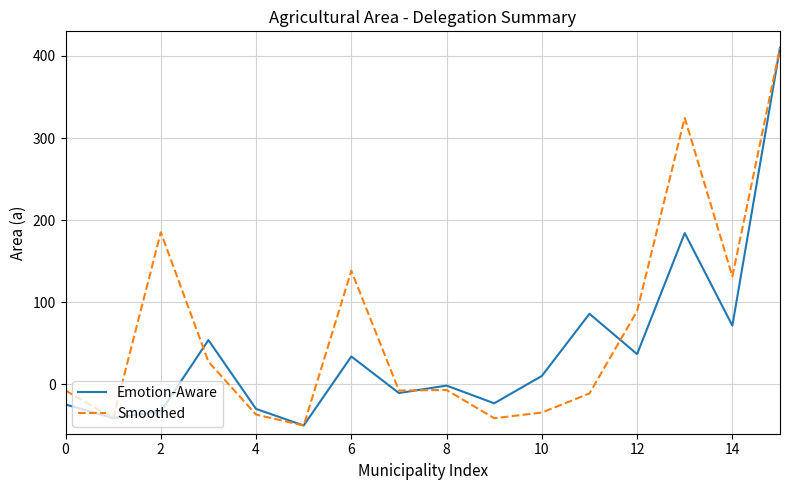

Which series has the largest total across all categories?

Smoothed